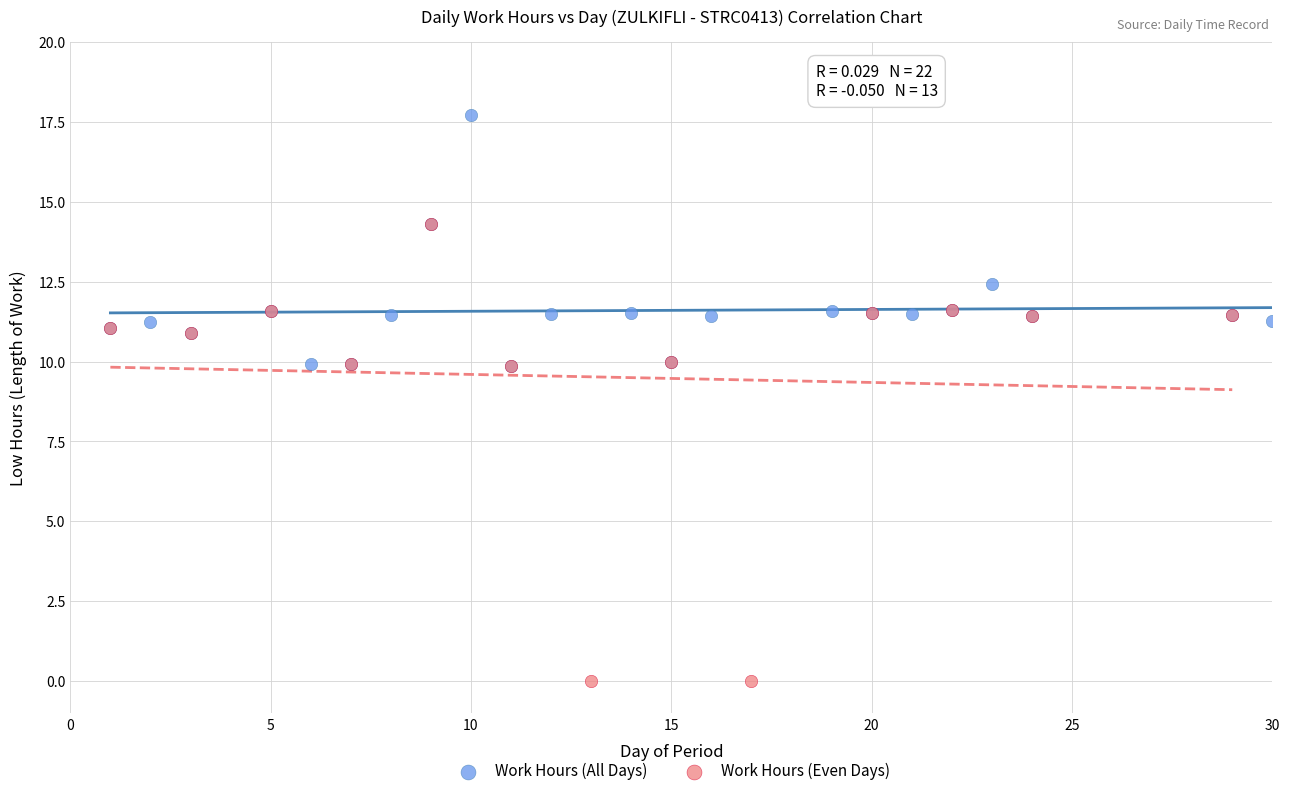

Which series has the largest Y range (max minus min)?

Work Hours (Even Days)